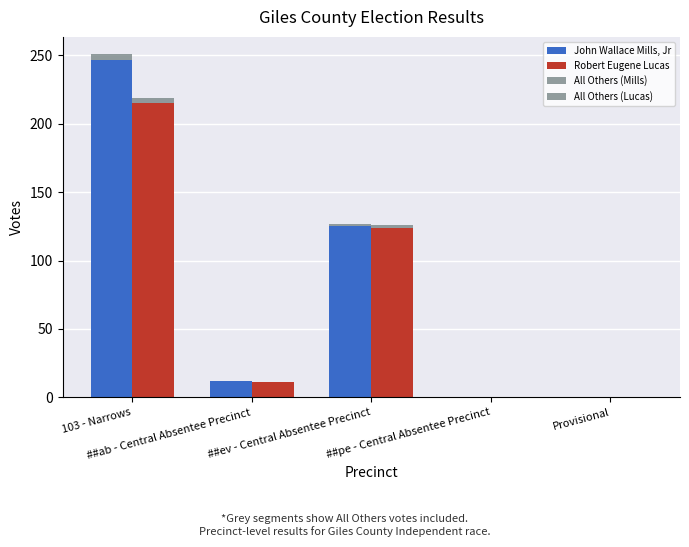

What is the difference between the maximum and second lowest values in the John Wallace Mills, Jr series?

247